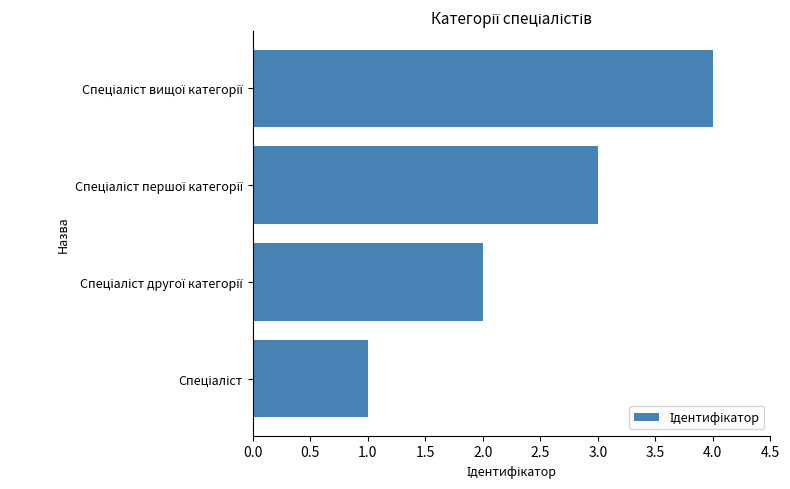

What is the maximum value shown in the chart?

4